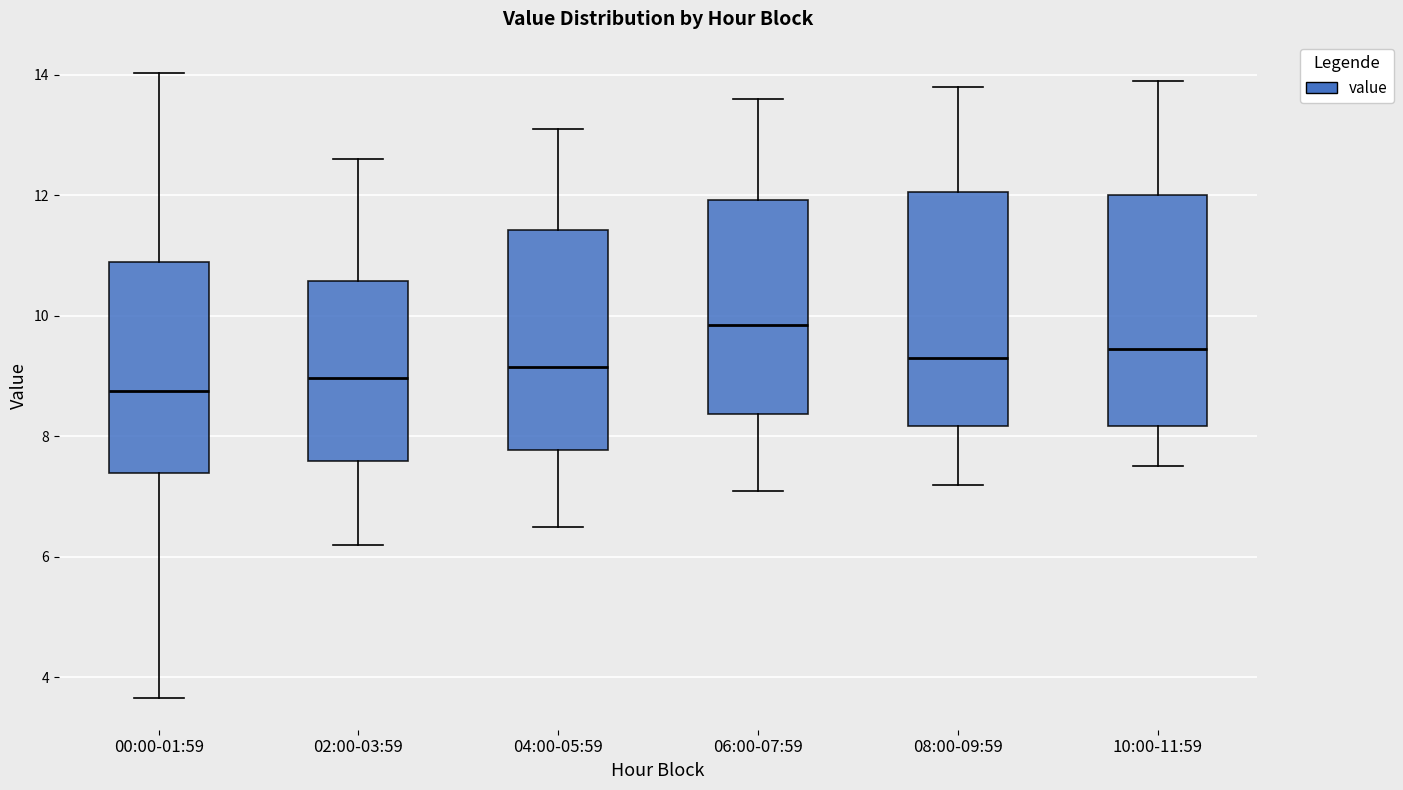

Reading left to right, transcribe this box plot: for each box, give where its median line is, the range the box spans, and where its two whiskers end, as read against the y-axis. The values are not printed on the chart, so give them approximately, as read against the axis.

00:00-01:59: median 8.8, box 7.4 to 10.8, whiskers 3.6 to 14.0
02:00-03:59: median 9.0, box 7.6 to 10.6, whiskers 6.2 to 12.6
04:00-05:59: median 9.2, box 7.8 to 11.4, whiskers 6.6 to 13.2
06:00-07:59: median 9.8, box 8.4 to 12.0, whiskers 7.2 to 13.6
08:00-09:59: median 9.4, box 8.2 to 12.0, whiskers 7.2 to 13.8
10:00-11:59: median 9.4, box 8.2 to 12.0, whiskers 7.6 to 14.0